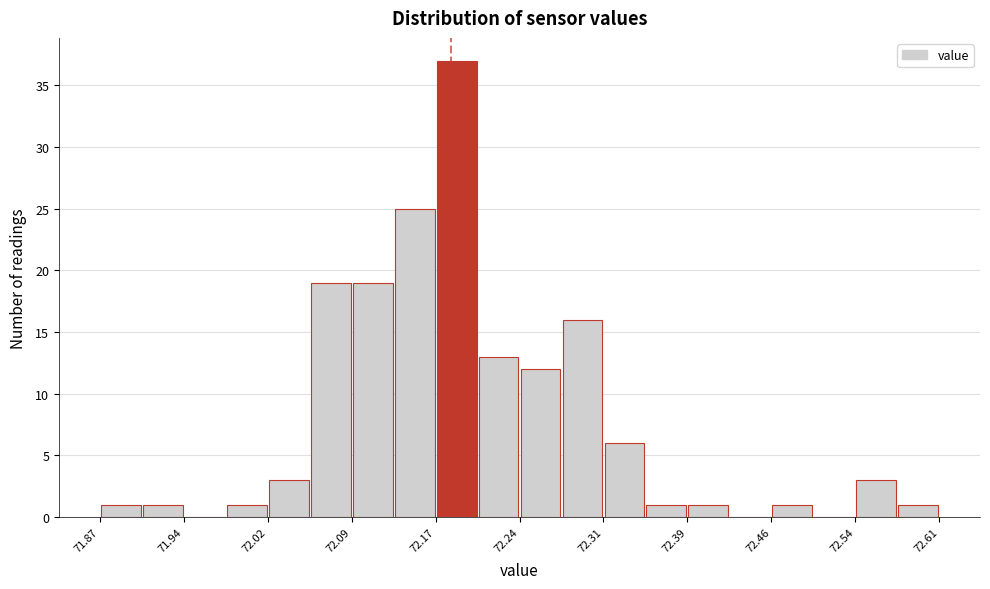

Around what value on the x-axis is the tallest bar? Give the approximate position of its centre, as read against the axis.

72.18